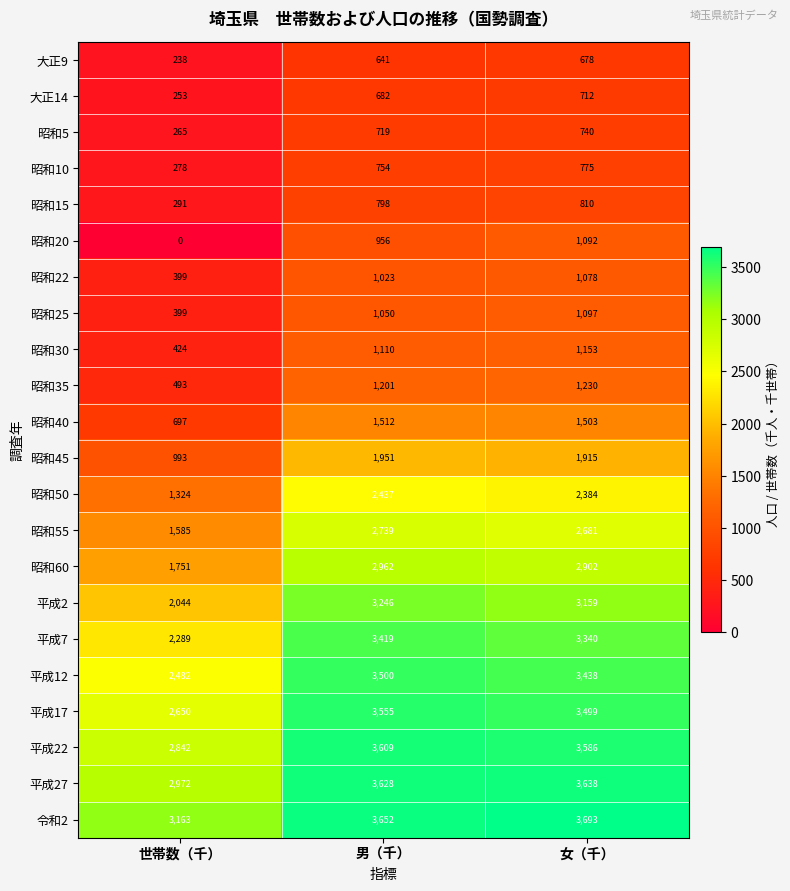

What is the total value across all series at 世帯数（千）?

27832